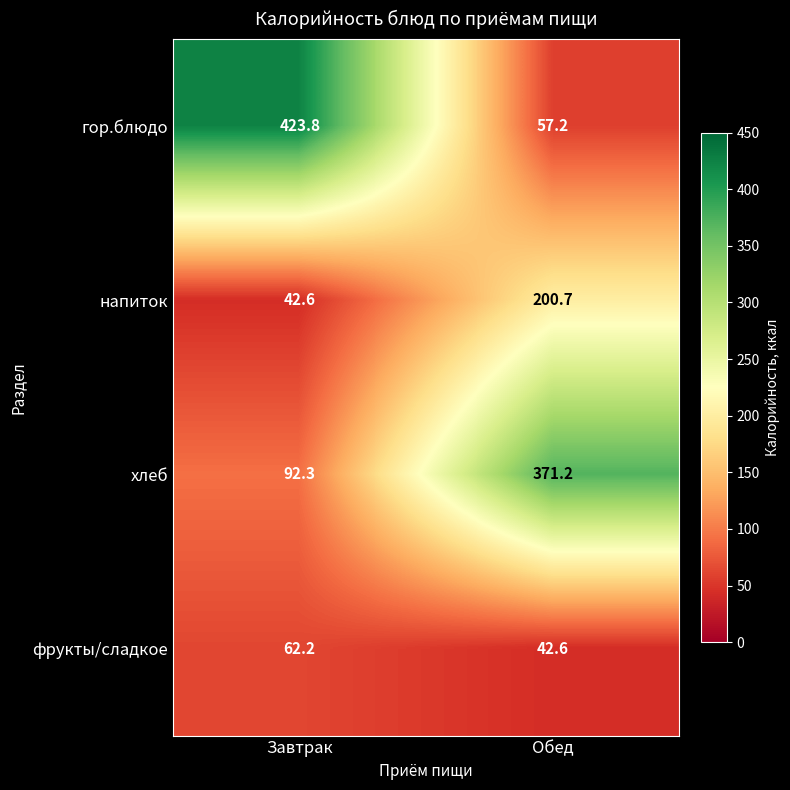

Rank the series by their maximum value, from highest to lowest.

гор.блюдо, хлеб, напиток, фрукты/сладкое